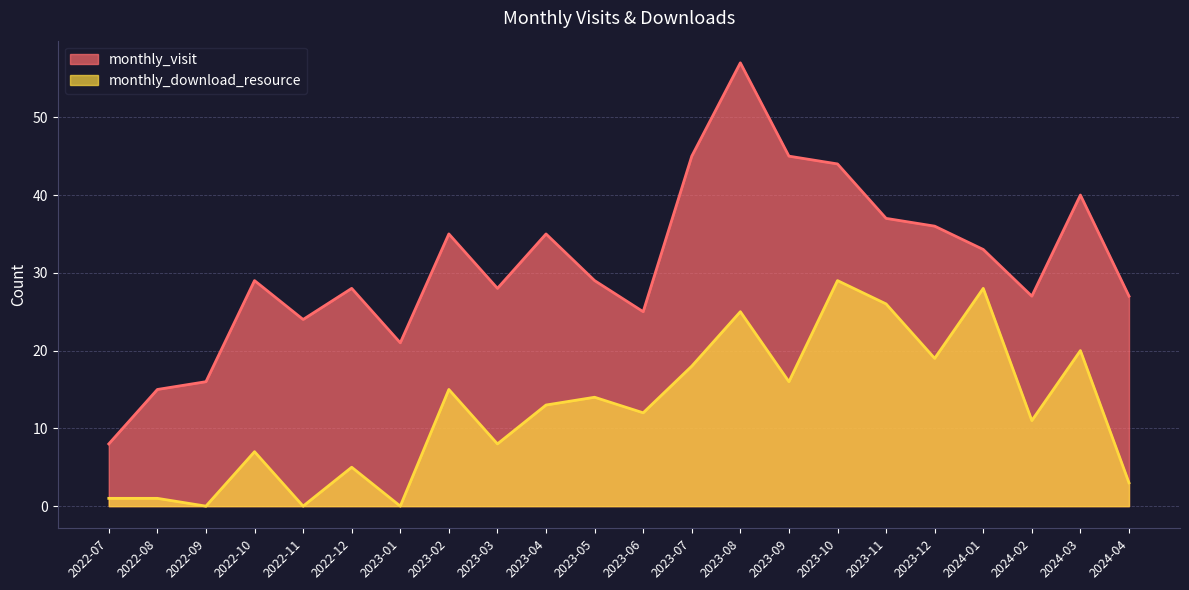

True or false: monthly_download_resource and monthly_visit intersect in this chart.

False